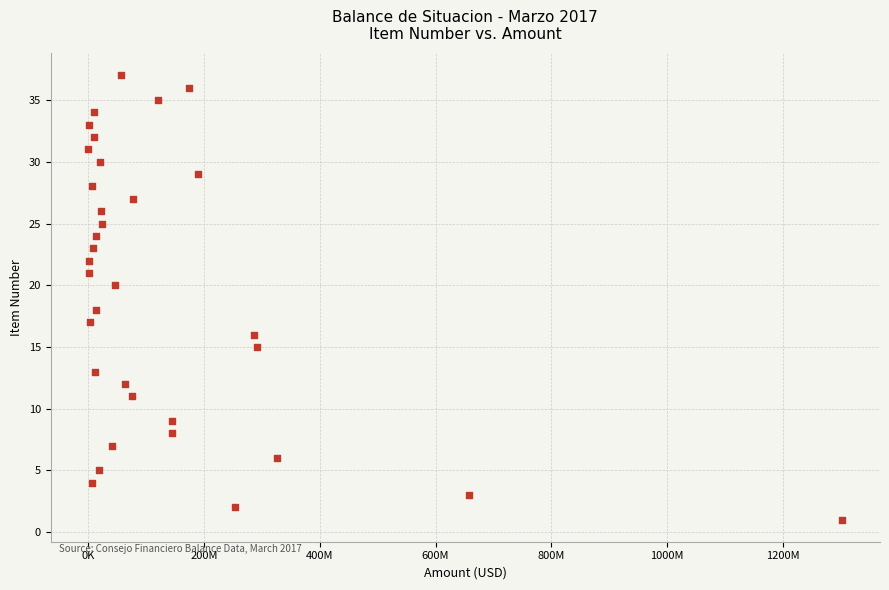

What is the range of Y values (max minus min)?

36